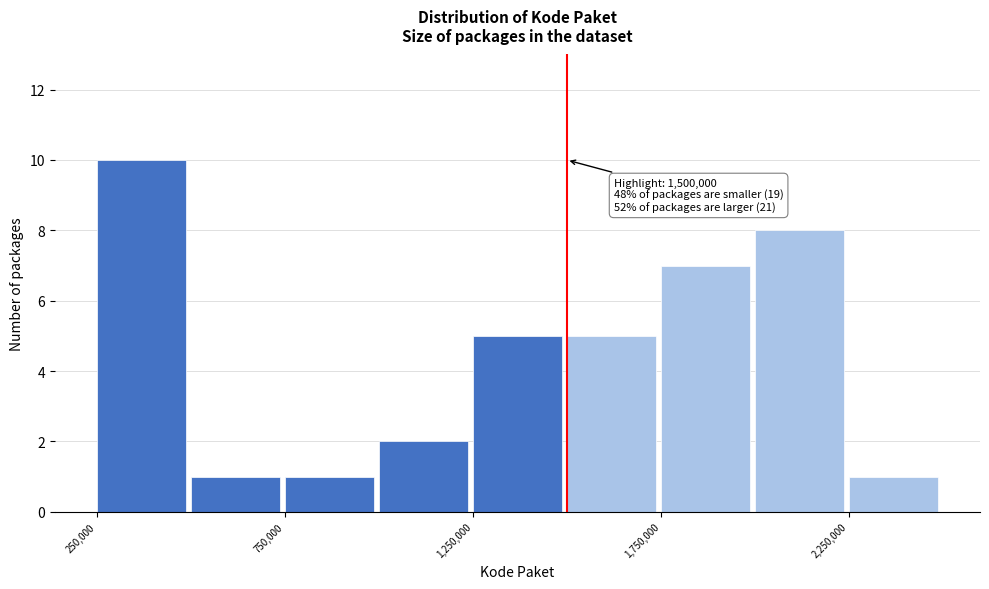

Which range on the x-axis has the tallest bar?

250000 to 500000